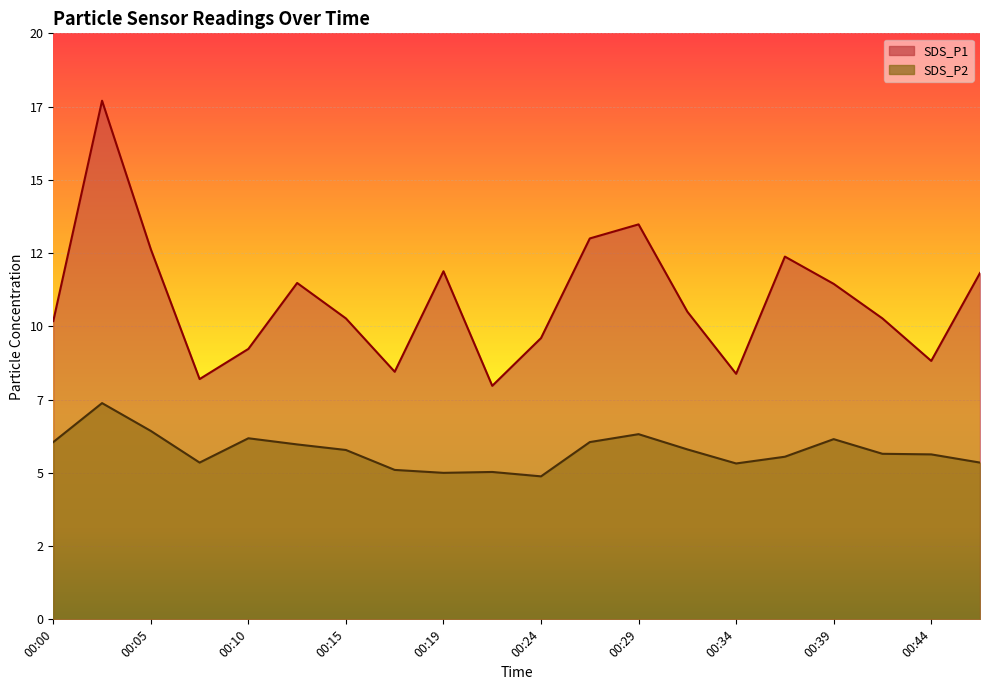

Is the value of SDS_P2 at 00:17 greater than the value of SDS_P1 at 00:12?

No